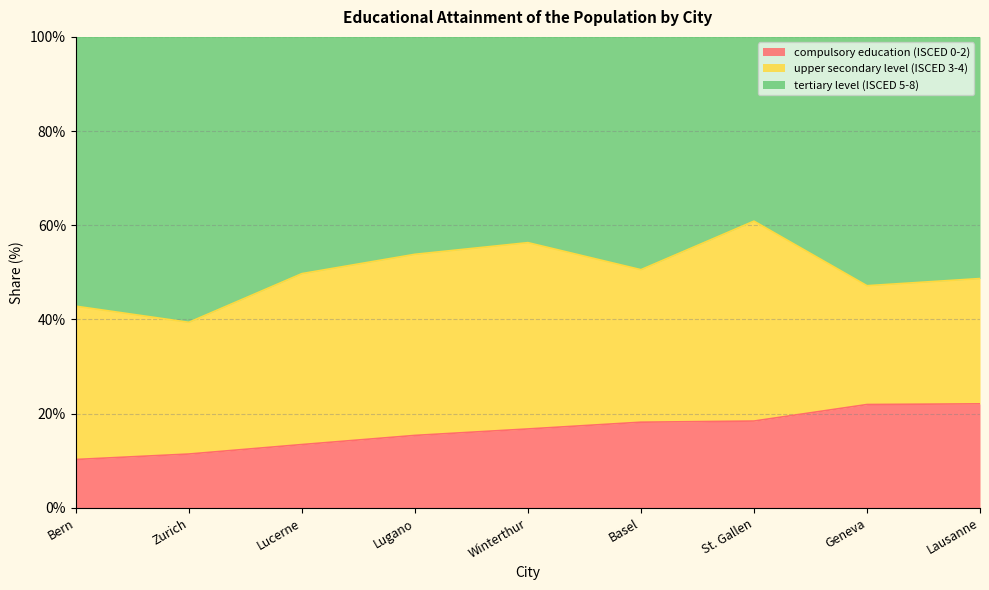

What is the maximum value shown in the chart?

60.9